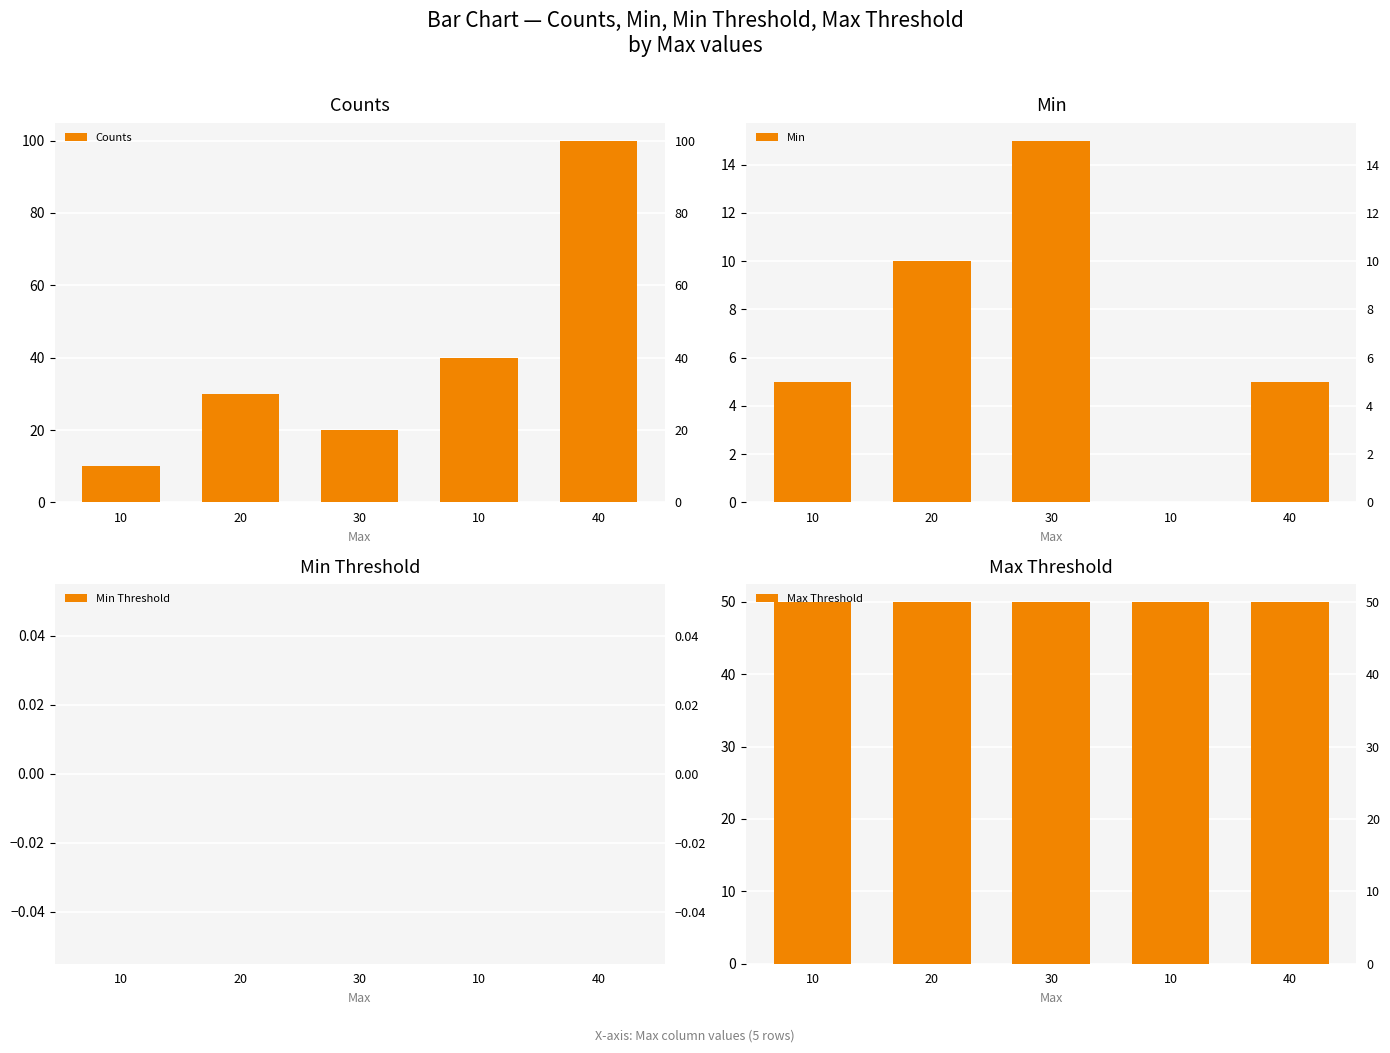

What is the label of the 1st bar from the left?

10